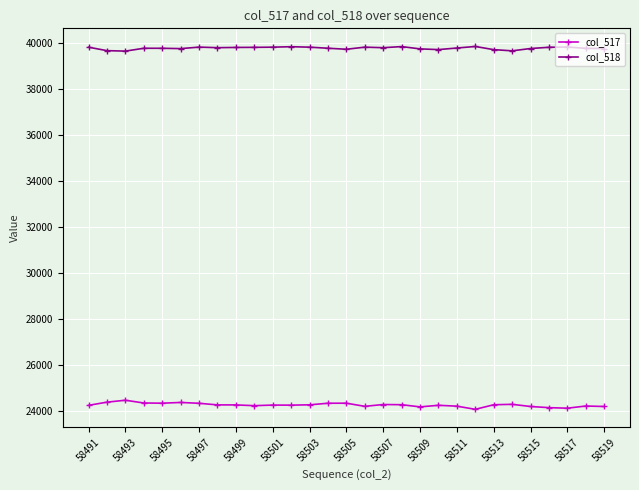

What is the average value of the col_517 series?

24244